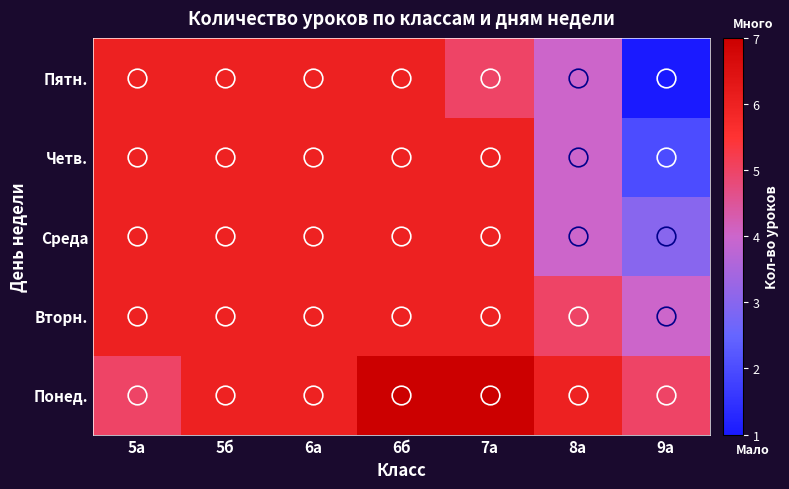

At which category does the chart reach its minimum across all series?

9а